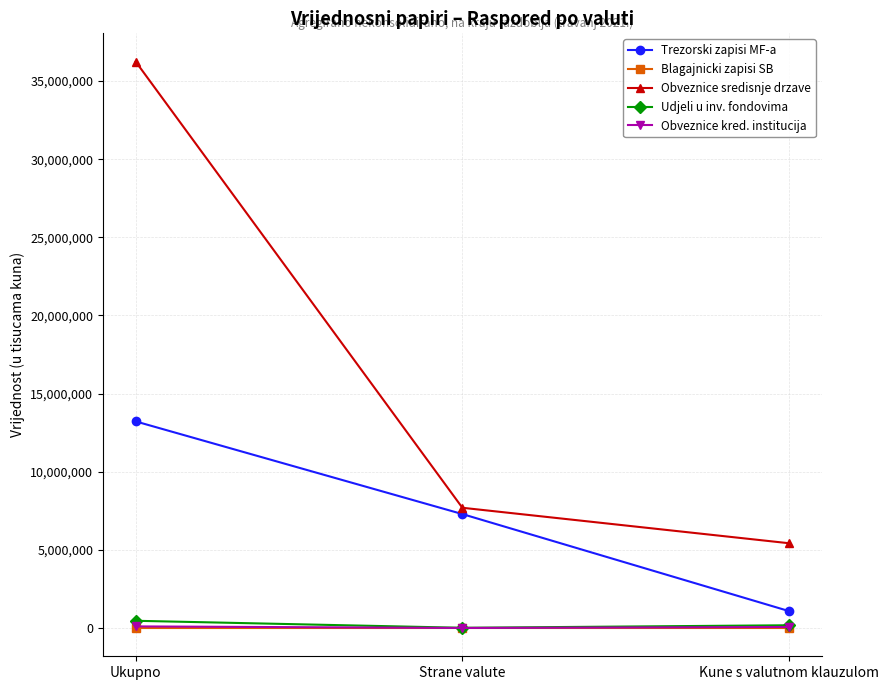

What is the value of the Trezorski zapisi MF-a point at the 3rd from the left?

1078438